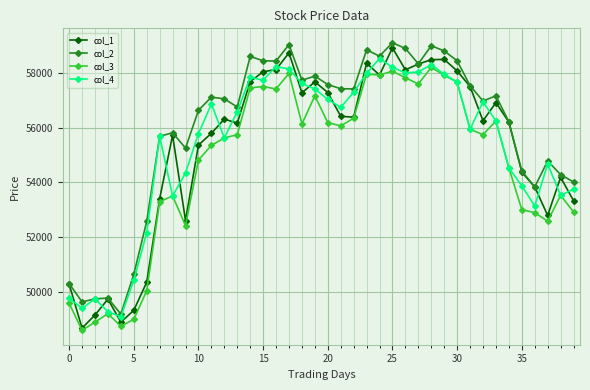

What is the sum of all col_4 values?

2213440